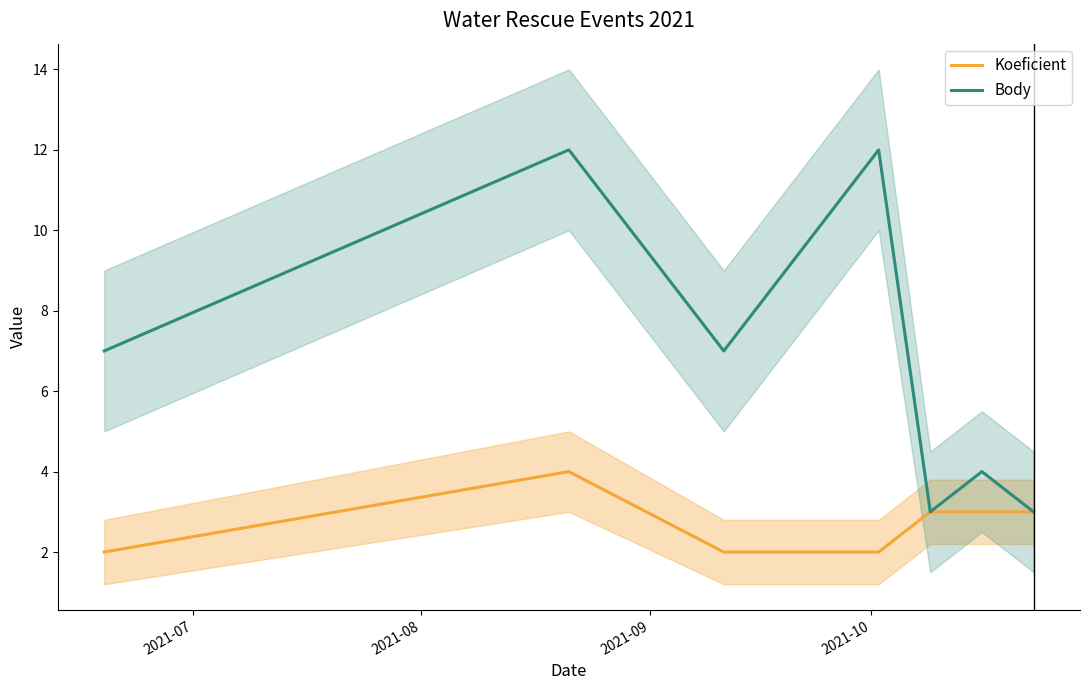

True or false: Koeficient and Body intersect in this chart.

False